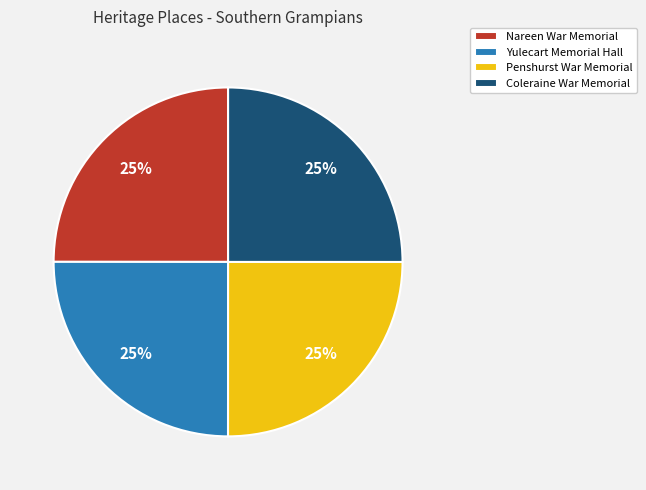

Does any single category account for the majority?

No